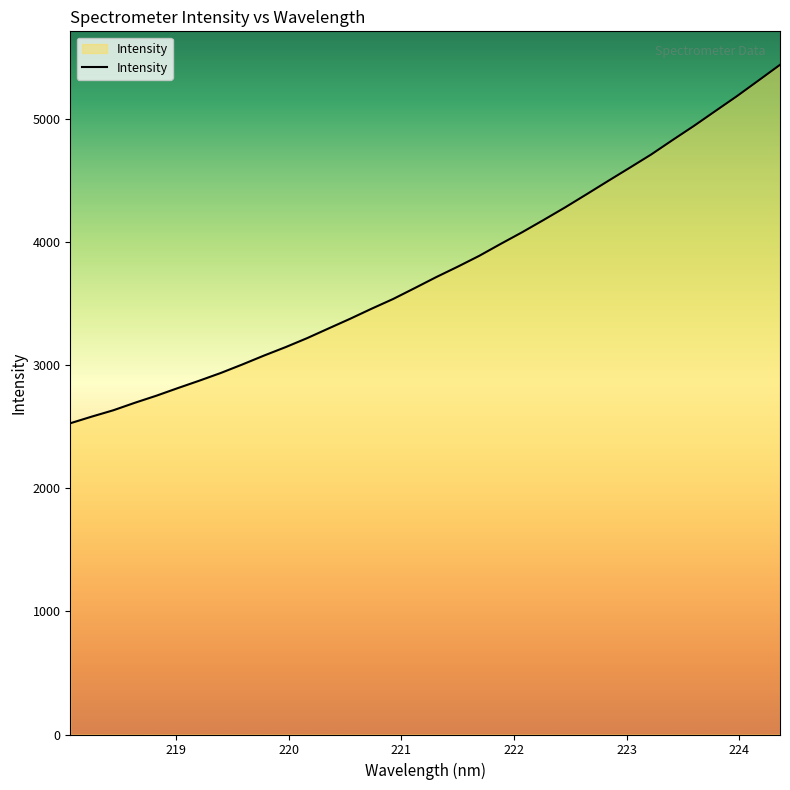

What is the maximum value shown in the chart?

5436.8